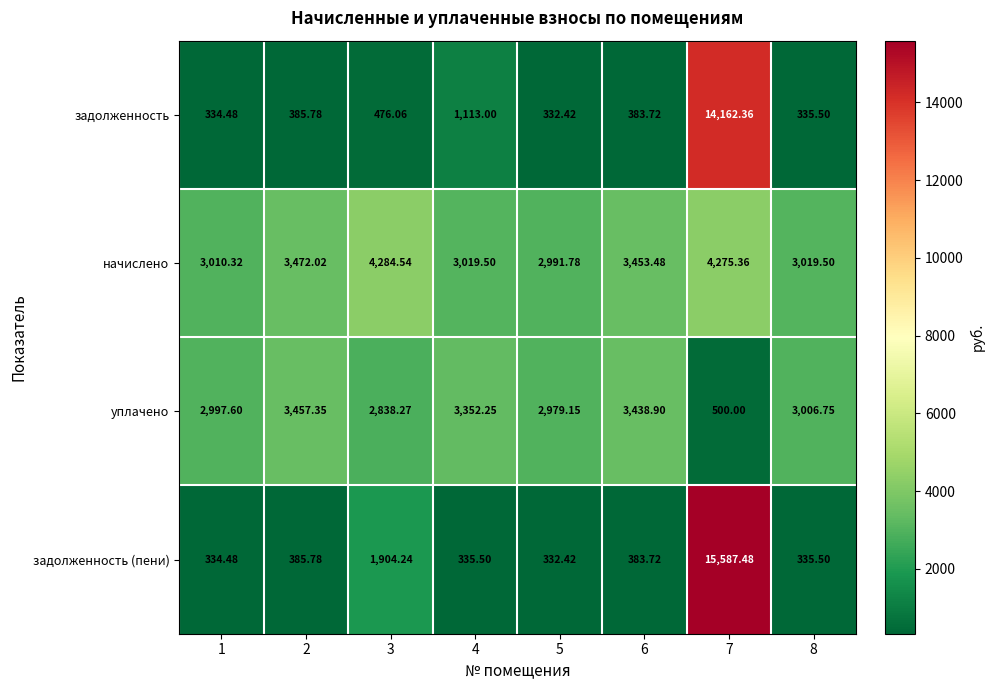

Which series changed the most between 1 and 7?

задолженность (пени)